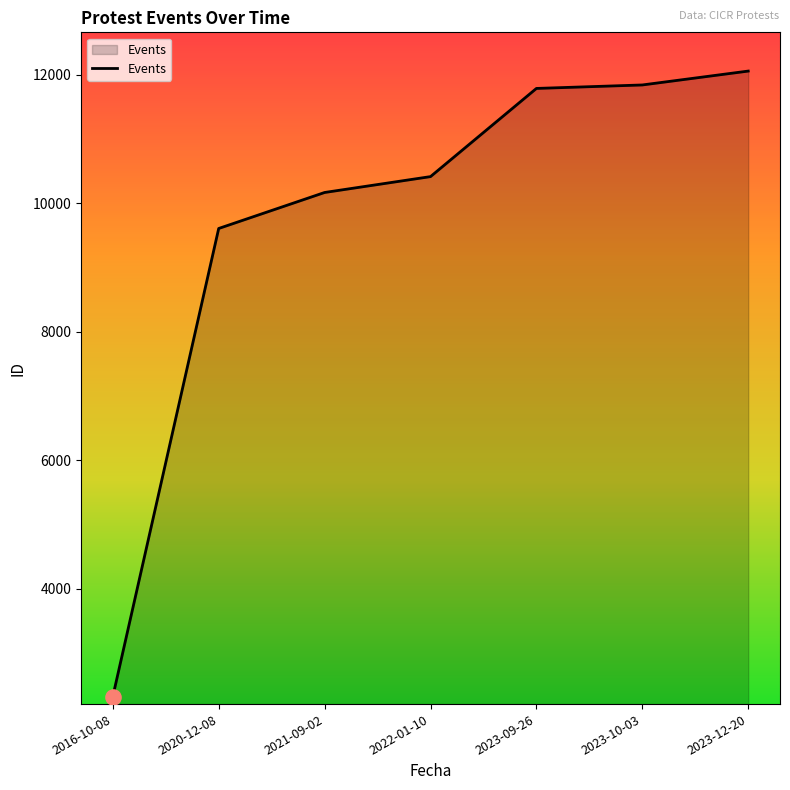

What is the change in value from 2023-09-26 to 2023-10-03?

+54